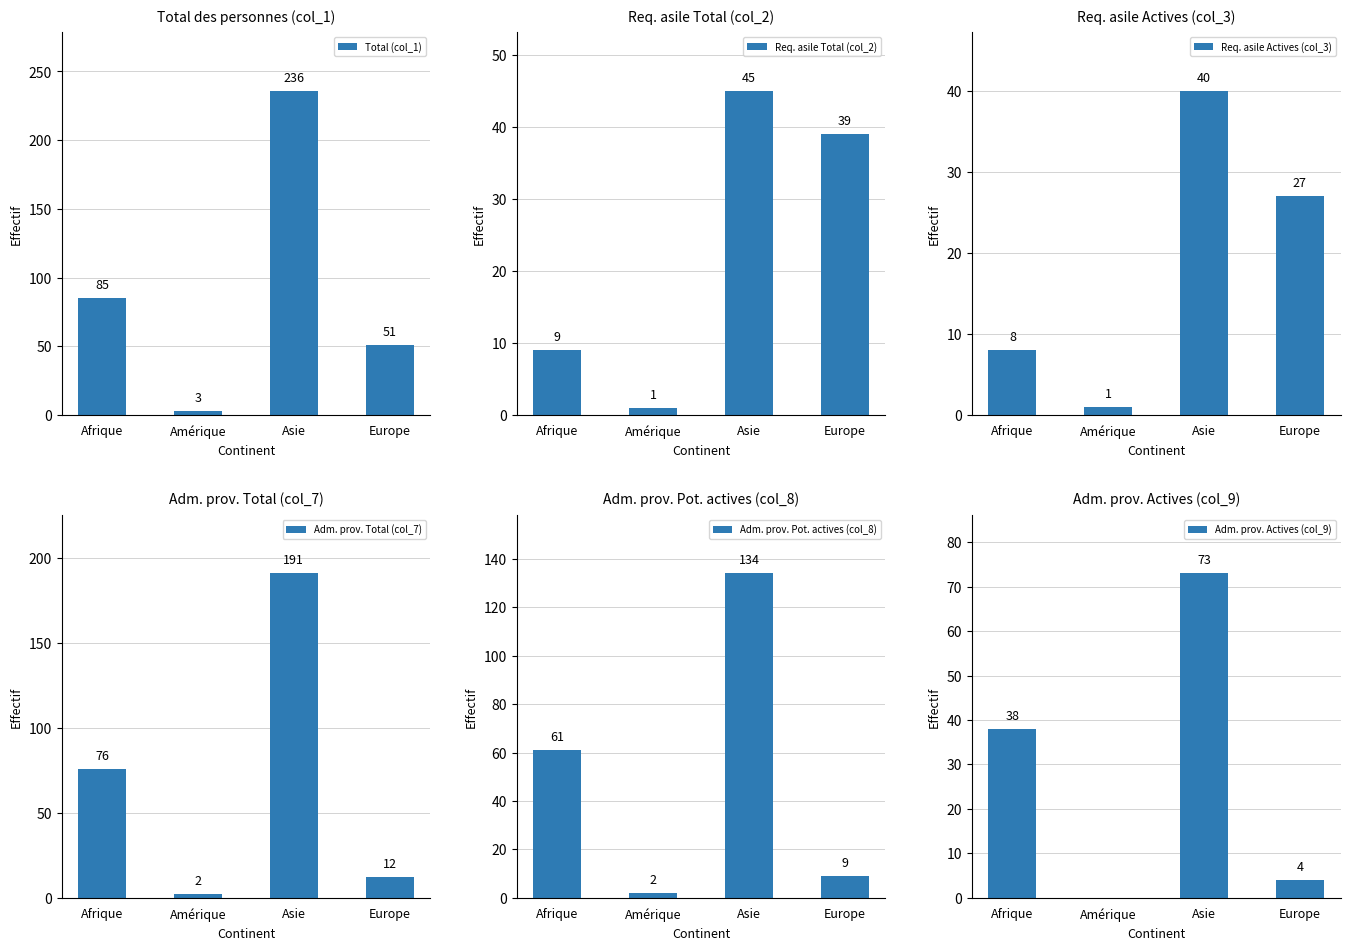

What is the value of the Req. asile Actives (col_3) bar at the 1st from the left?

8